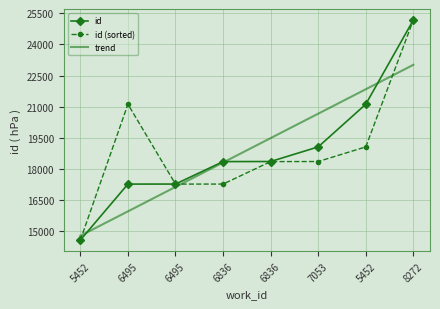

What is the total value across all series at 6495?

54345.2